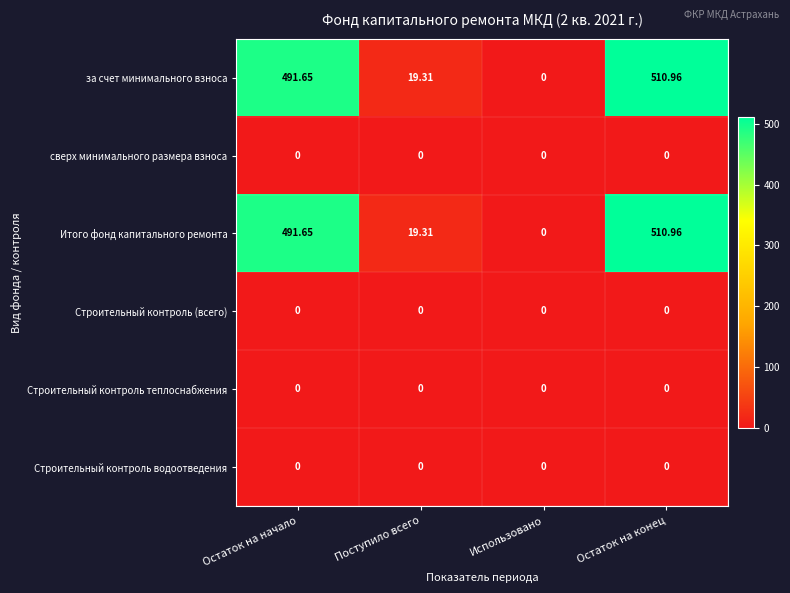

At which category is the sum across all series the highest?

Остаток на конец